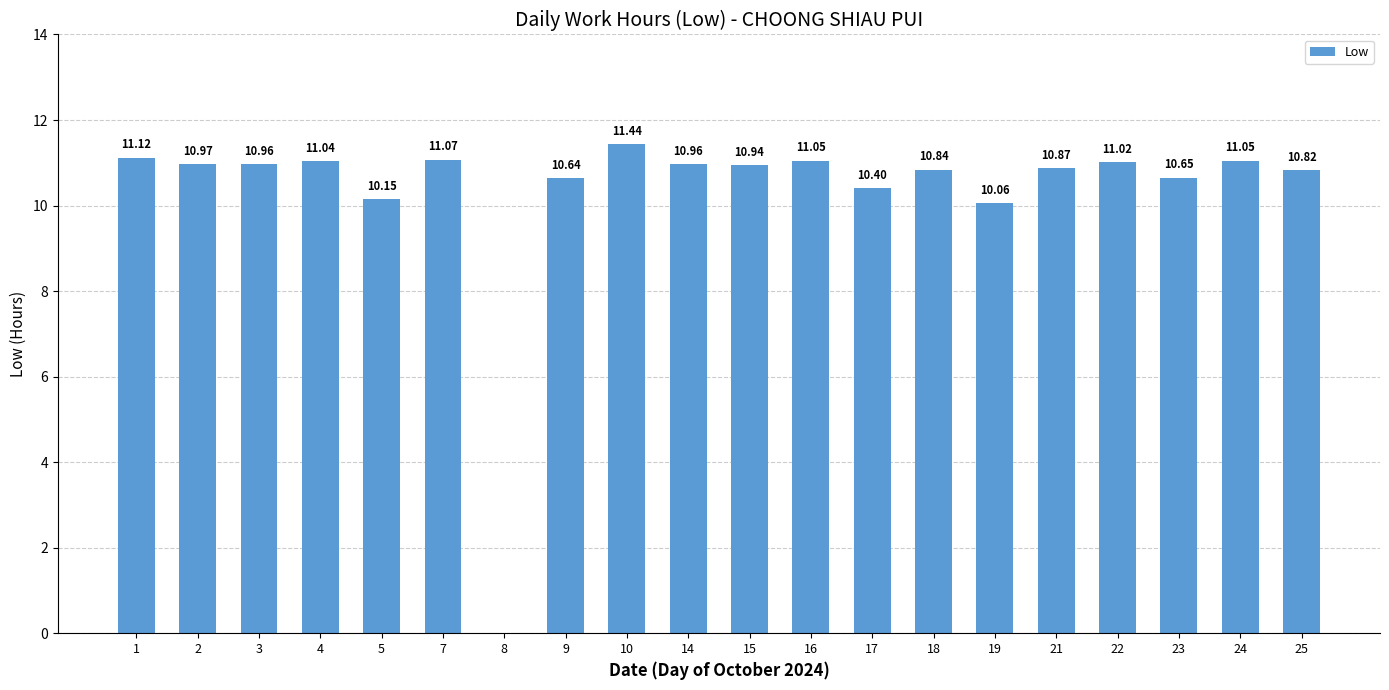

Reading left to right, list all the values displayed in this chart.

11.1	11.0	11.0	11.0	10.2	11.1	0.0	10.6	11.4	11.0	10.9	11.1	10.4	10.8	10.1	10.9	11.0	10.7	11.1	10.8